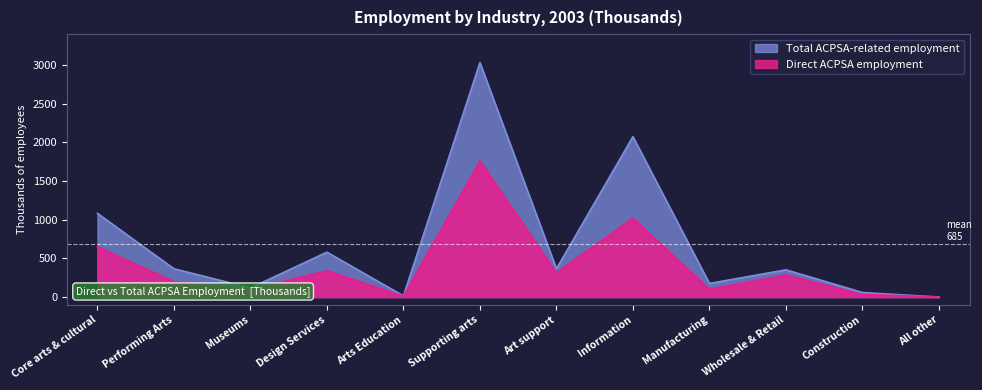

Does the chart have visible grid lines?

No